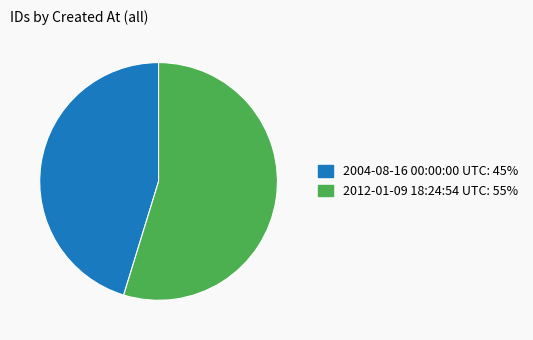

Which category has the smallest portion of the pie?

2004-08-16 00:00:00 UTC